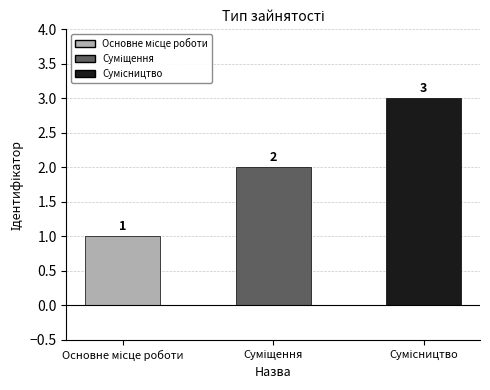

What is the maximum value shown in the chart?

3